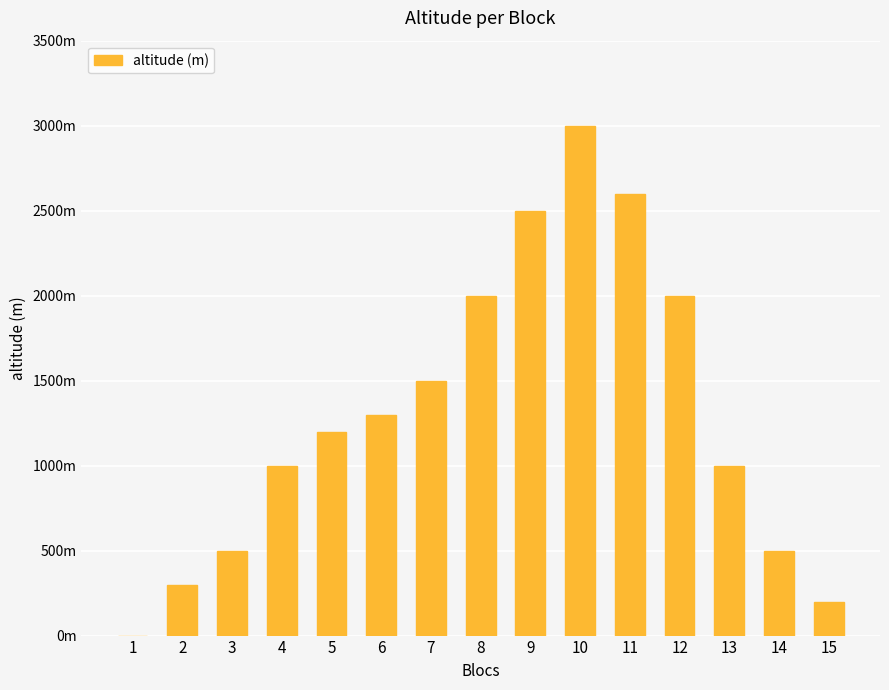

Are the bars horizontal?

No